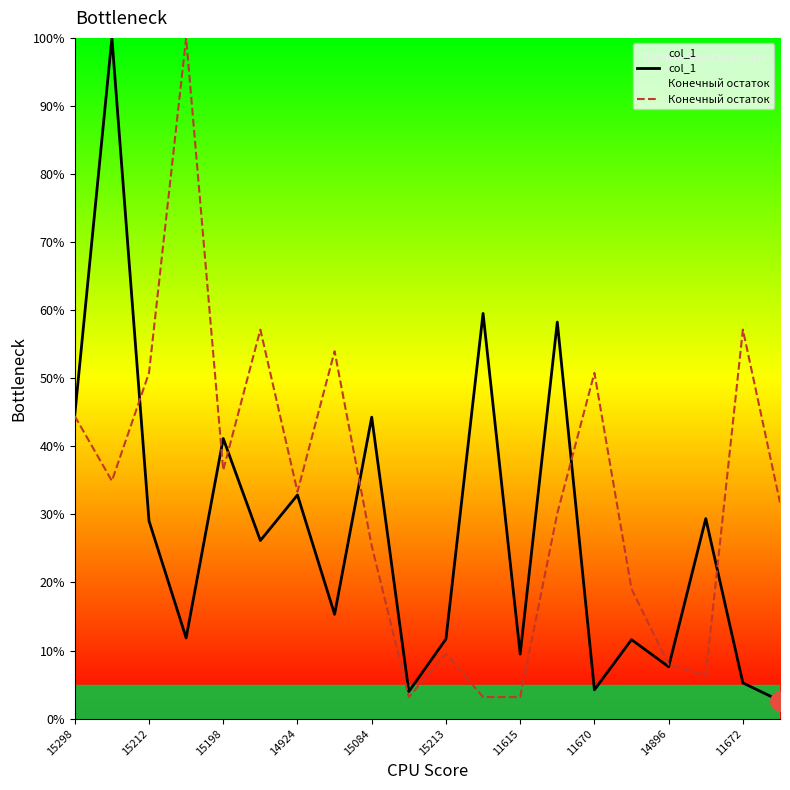

List the series in order of their peak value, lowest first.

col_1, Конечный остаток